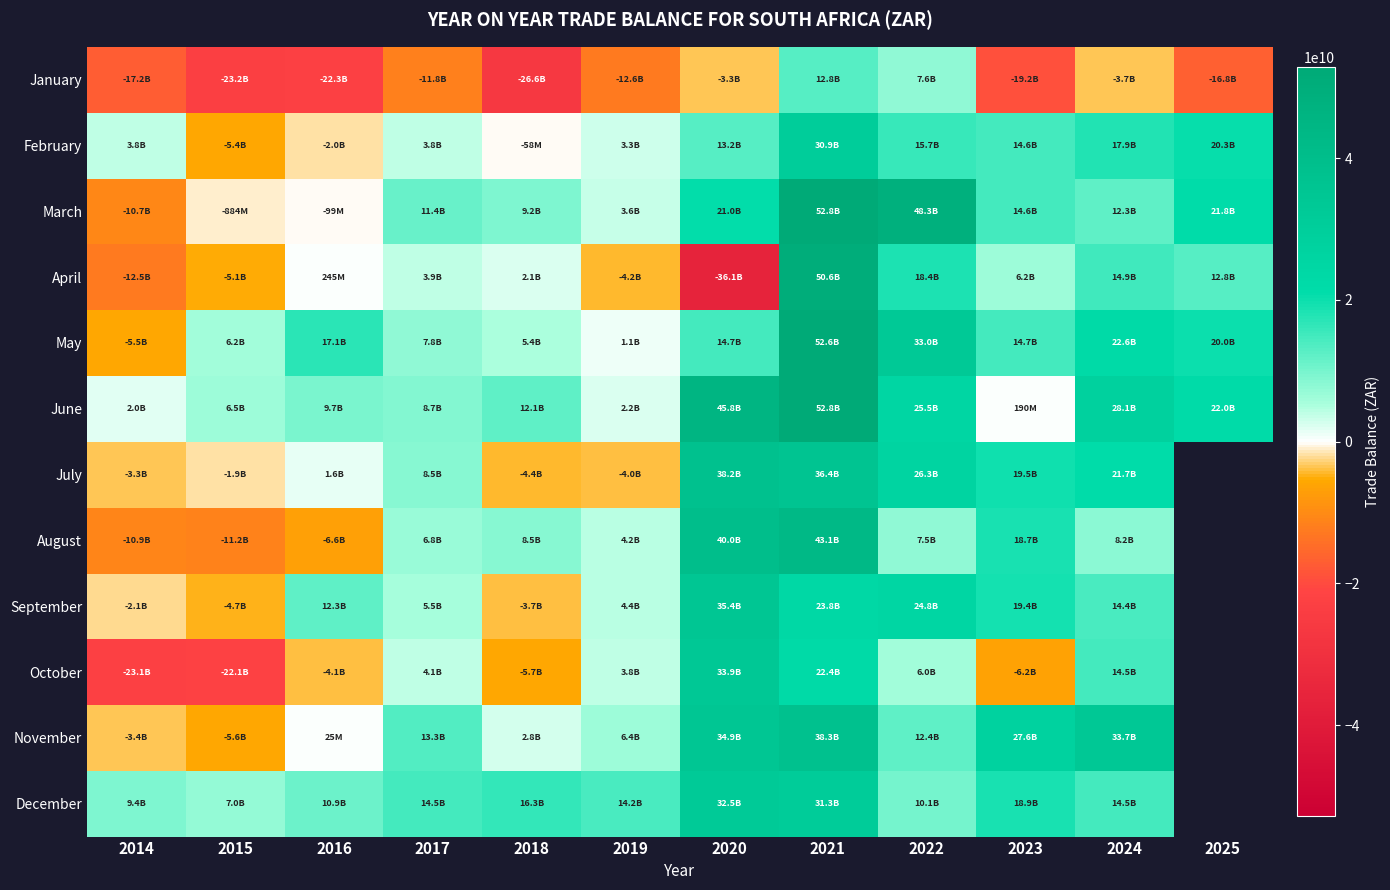

What is the approximate value of November at 2023?

27596753088.1